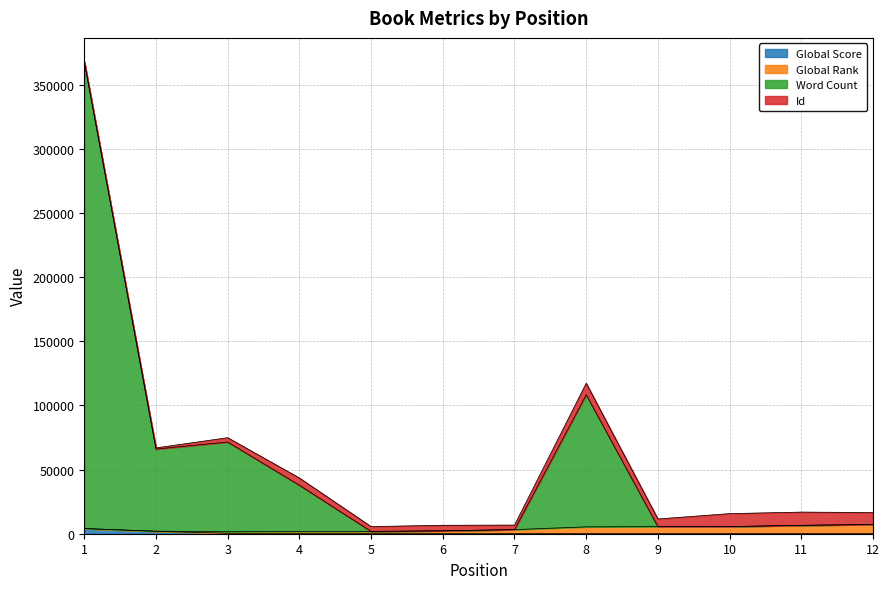

Does the chart have visible grid lines?

Yes